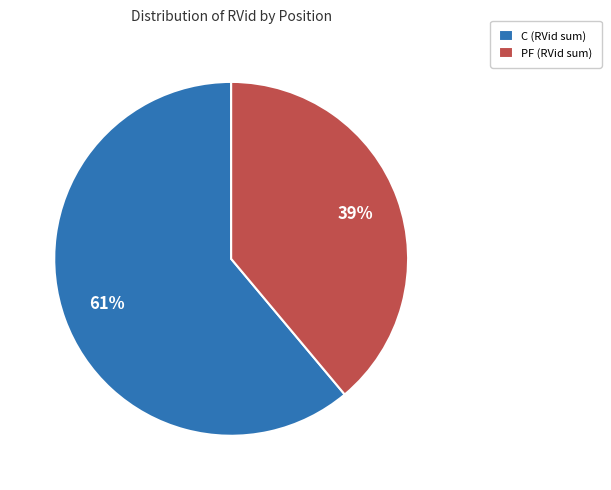

Do C (RVid sum) and PF (RVid sum) together represent more than half of the pie?

Yes